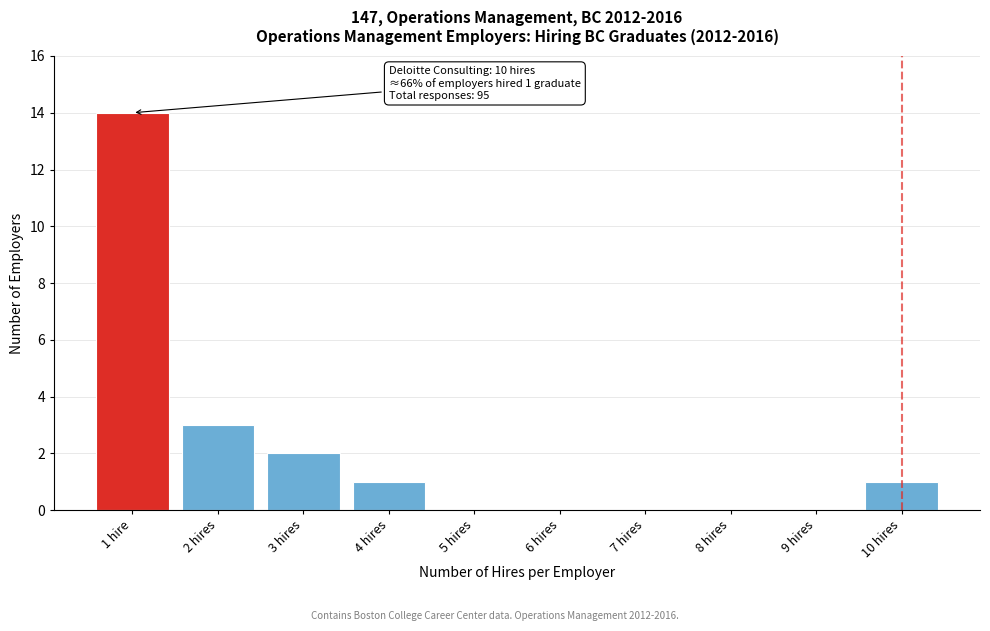

Reading left to right, list all the values displayed in this chart.

1 hire=14	2 hires=3	3 hires=2	4 hires=1	5 hires=0	6 hires=0	7 hires=0	8 hires=0	9 hires=0	10 hires=1